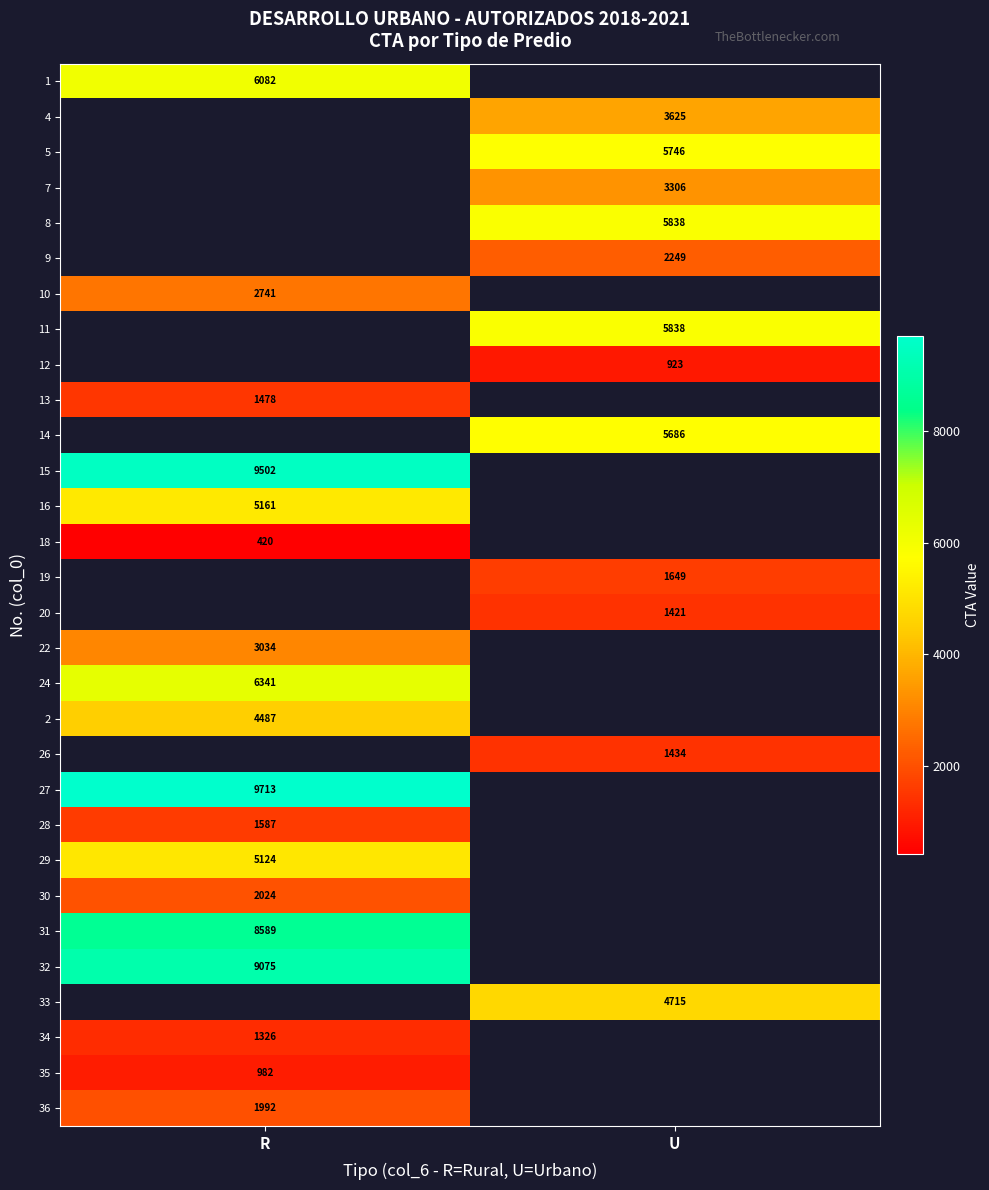

Is it true that 10 equals 1208 at R?

False